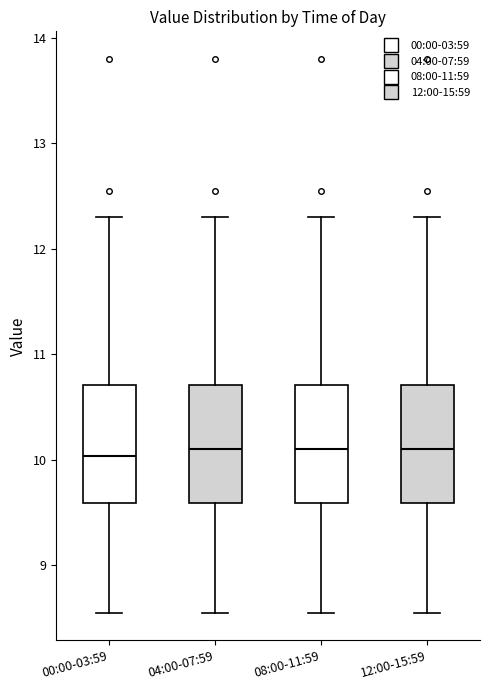

Reading left to right, read every box against the y-axis: the position of its median line, the range the box covers, and the ends of its whiskers. The values are not printed on the chart, so give them approximately, as read against the axis.

00:00-03:59: median 10.0, box 9.6 to 10.7, whiskers 8.6 to 12.3
04:00-07:59: median 10.1, box 9.6 to 10.7, whiskers 8.6 to 12.3
08:00-11:59: median 10.1, box 9.6 to 10.7, whiskers 8.6 to 12.3
12:00-15:59: median 10.1, box 9.6 to 10.7, whiskers 8.6 to 12.3